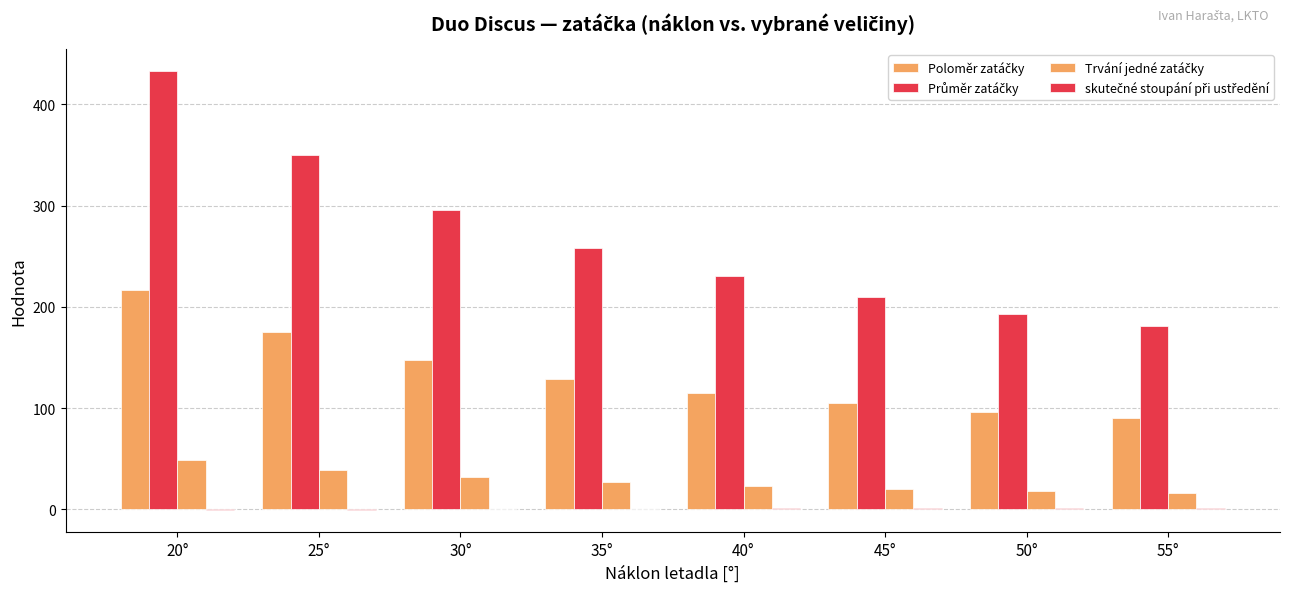

Does the chart contain stacked bars?

No